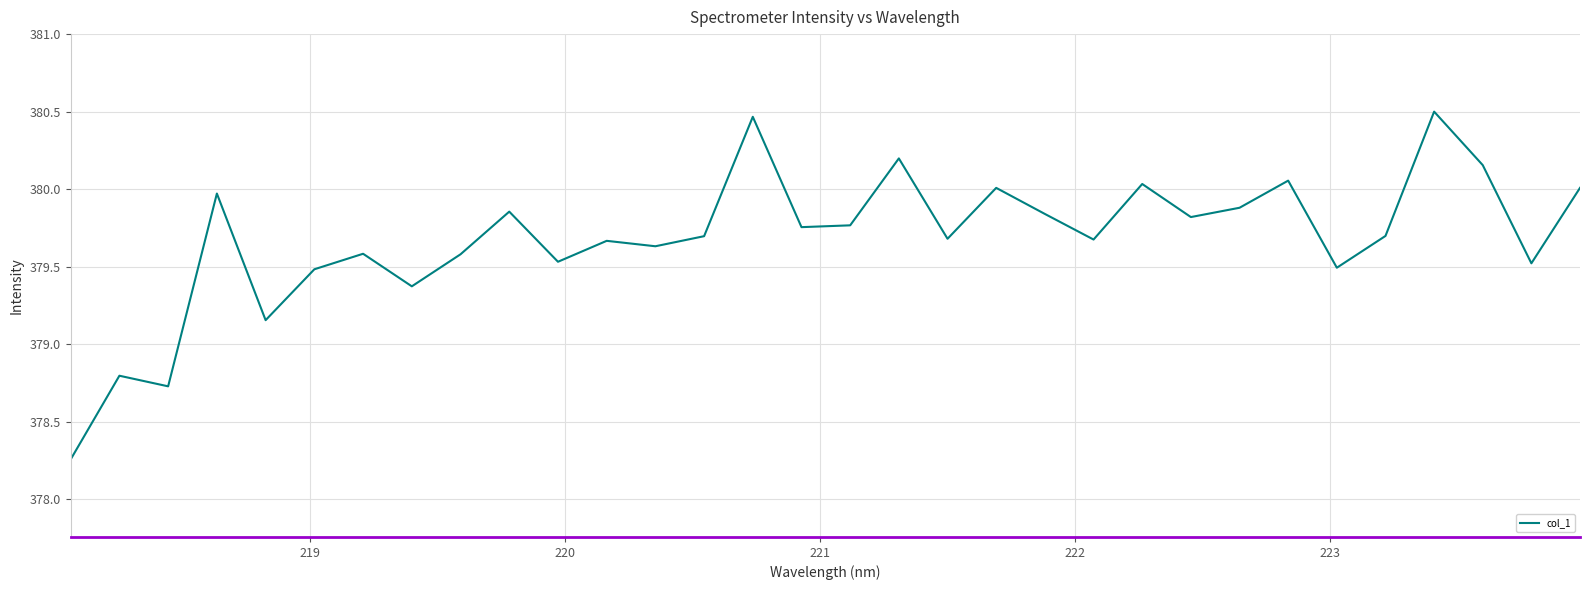

How many lines are shown in the chart?

1